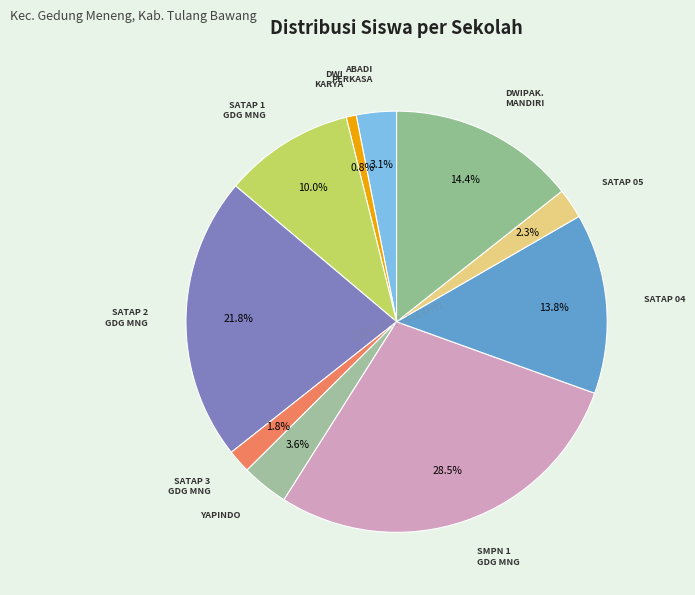

To the nearest percent, what is the difference between the largest and smallest slice percentages?

28%